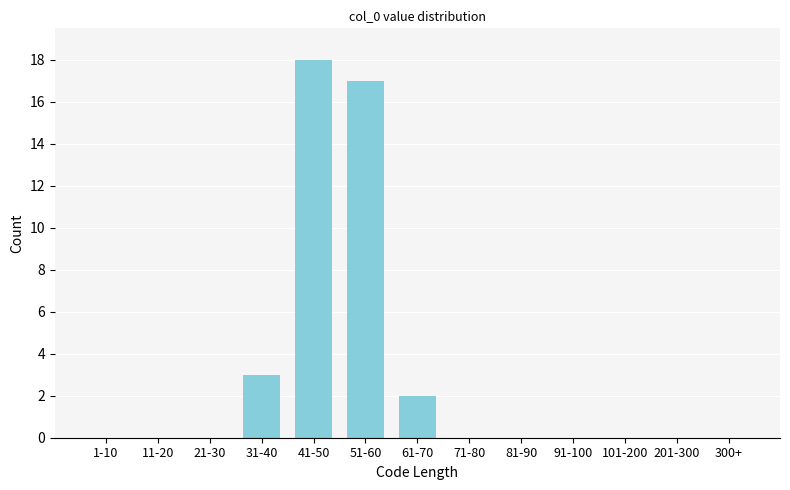

Reading left to right, list all the values displayed in this chart.

1-10=0	11-20=0	21-30=0	31-40=3	41-50=18	51-60=17	61-70=2	71-80=0	81-90=0	91-100=0	101-200=0	201-300=0	300+=0